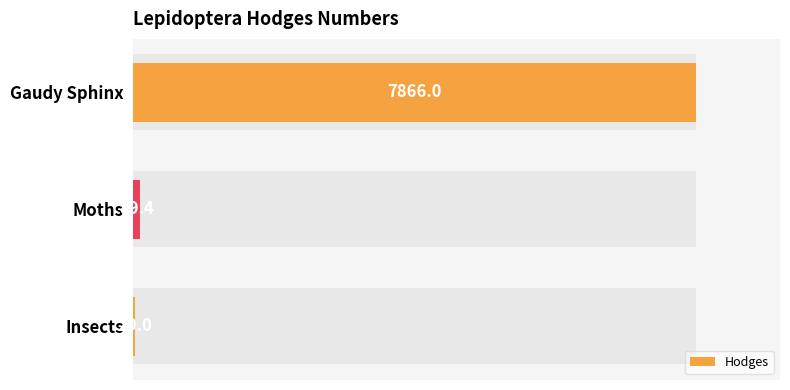

How many categories are shown in the chart?

3